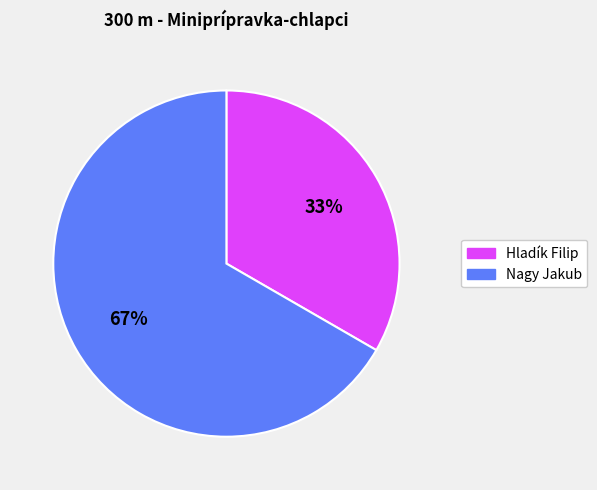

Approximately how many times larger is the value at Hladík Filip compared to Nagy Jakub?

0.5